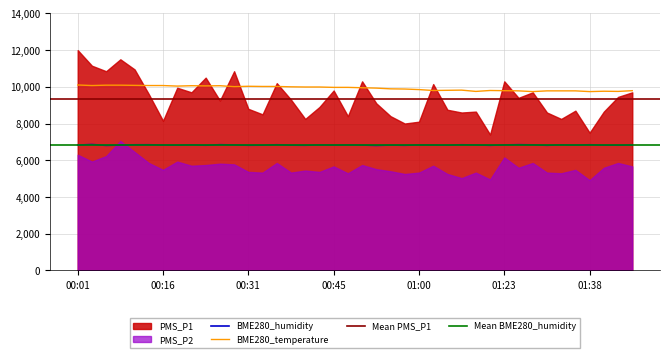

What is the total value across all series at 00:26?

16904.0